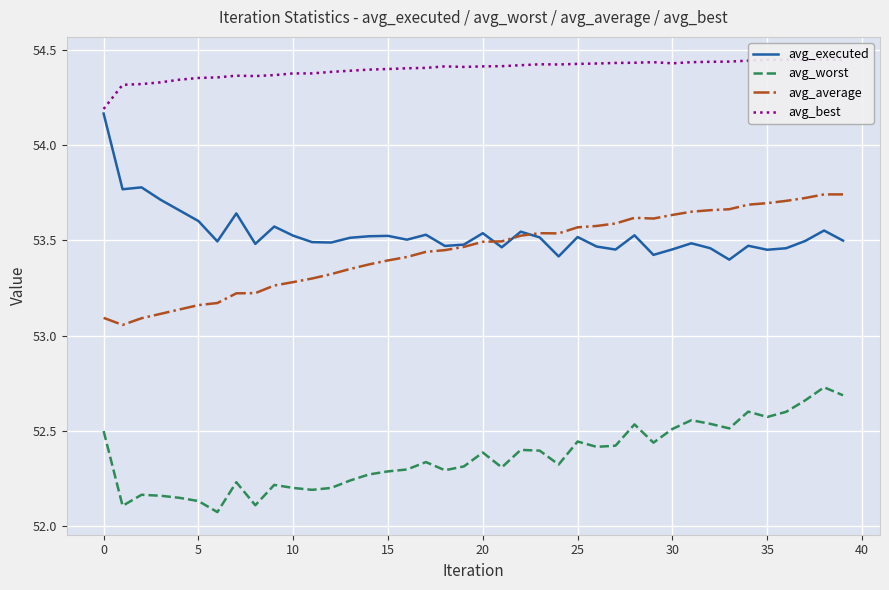

What value does the avg_average series have at 38?

53.7